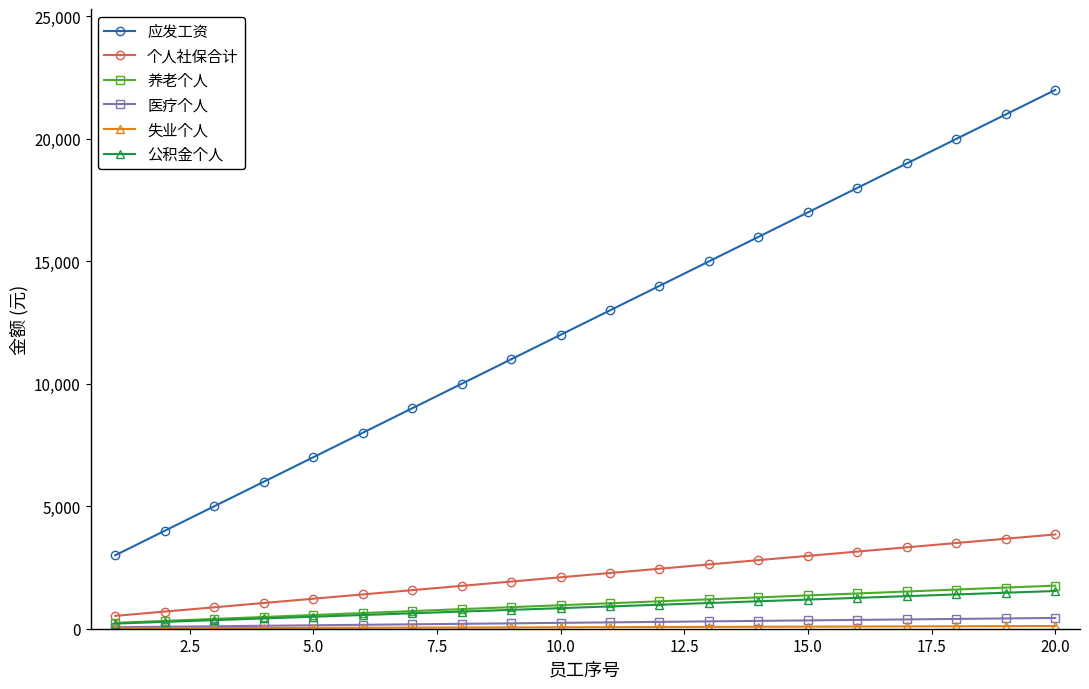

Which series has the largest total across all categories?

应发工资